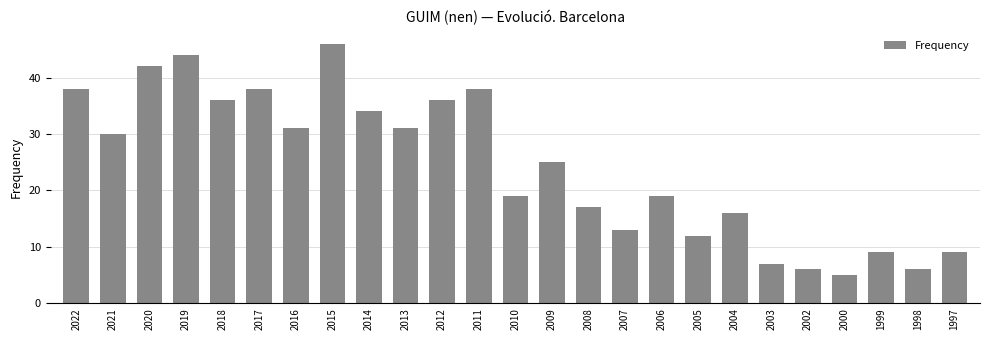

Count the number of categories in the chart.

25